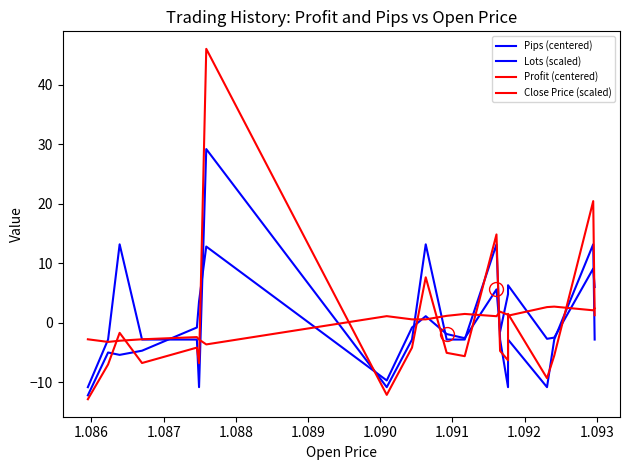

What are all the series names shown in the legend?

Pips (centered), Lots (scaled), Profit (centered), Close Price (scaled)